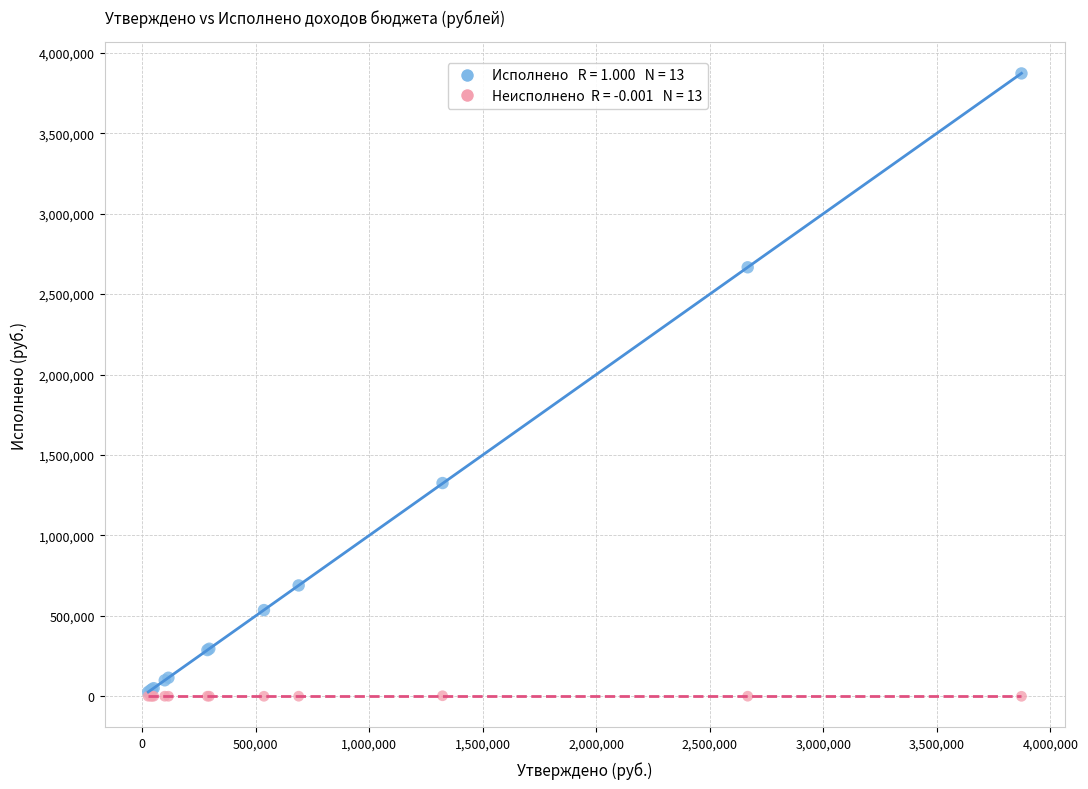

Across all series, what Y value is closest to 1935910?

1325401.0